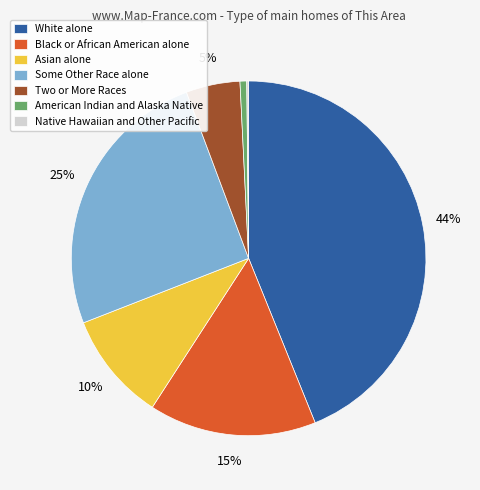

Which slice is the largest?

White alone